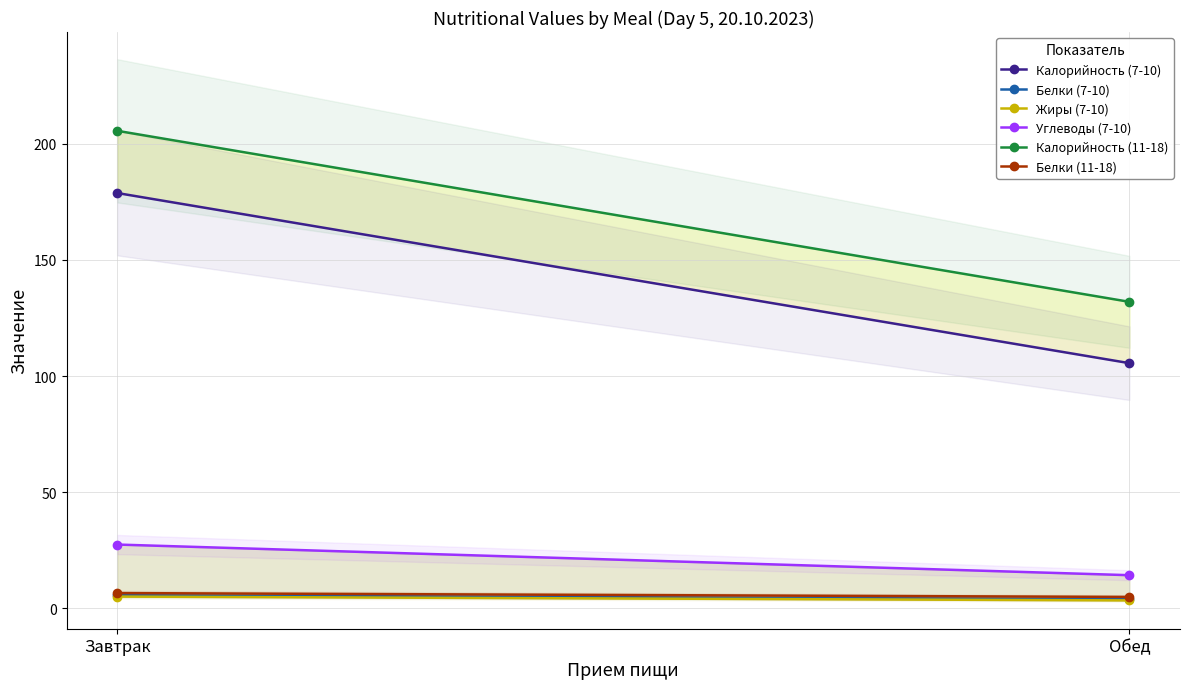

Between Завтрак and Обед, which is larger?

Завтрак